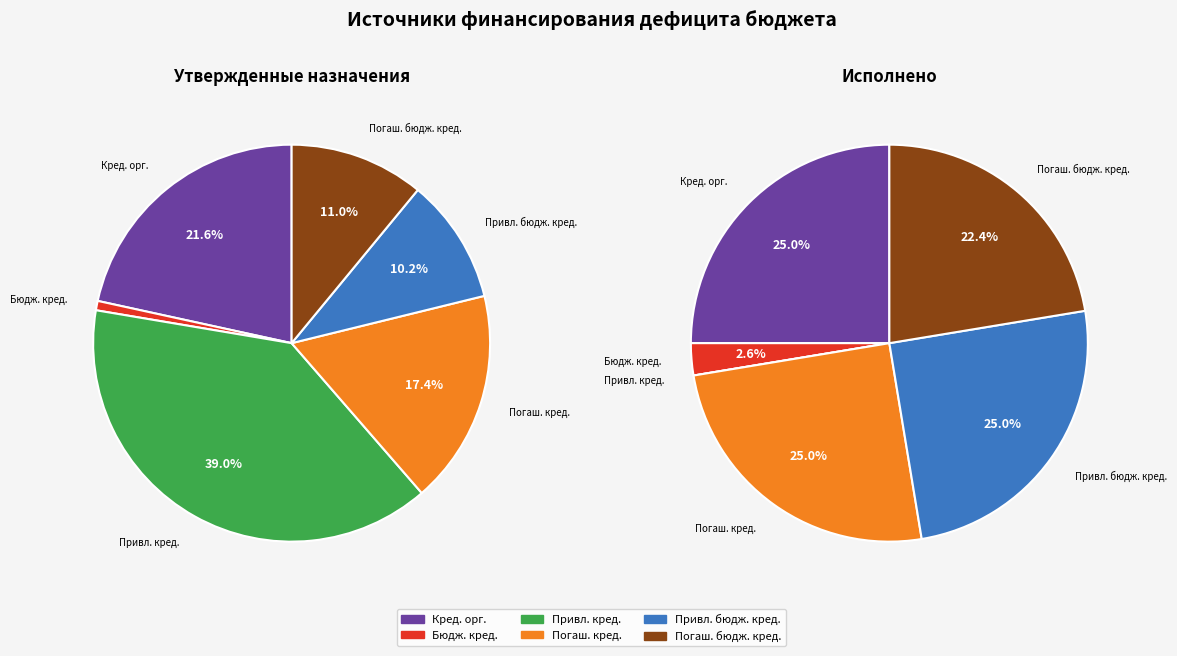

How many slices are in this pie chart?

6